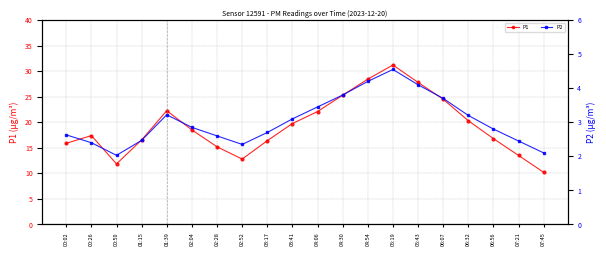

At 05:43, list the series in order from largest to smallest.

P1, P2